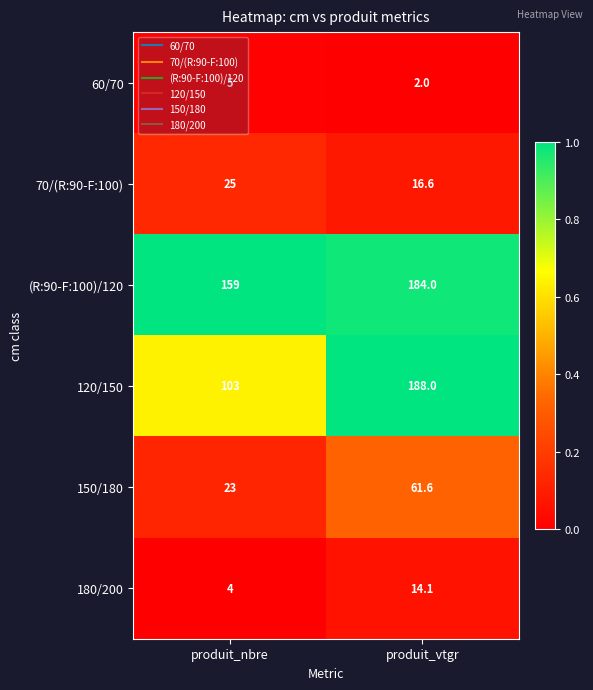

What value does the 150/180 series have at produit_nbre?

23.0